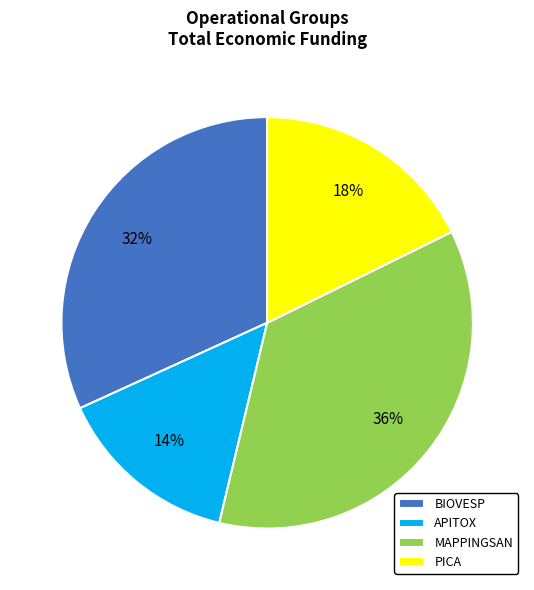

Is it true that PICA is 8% of the pie?

False